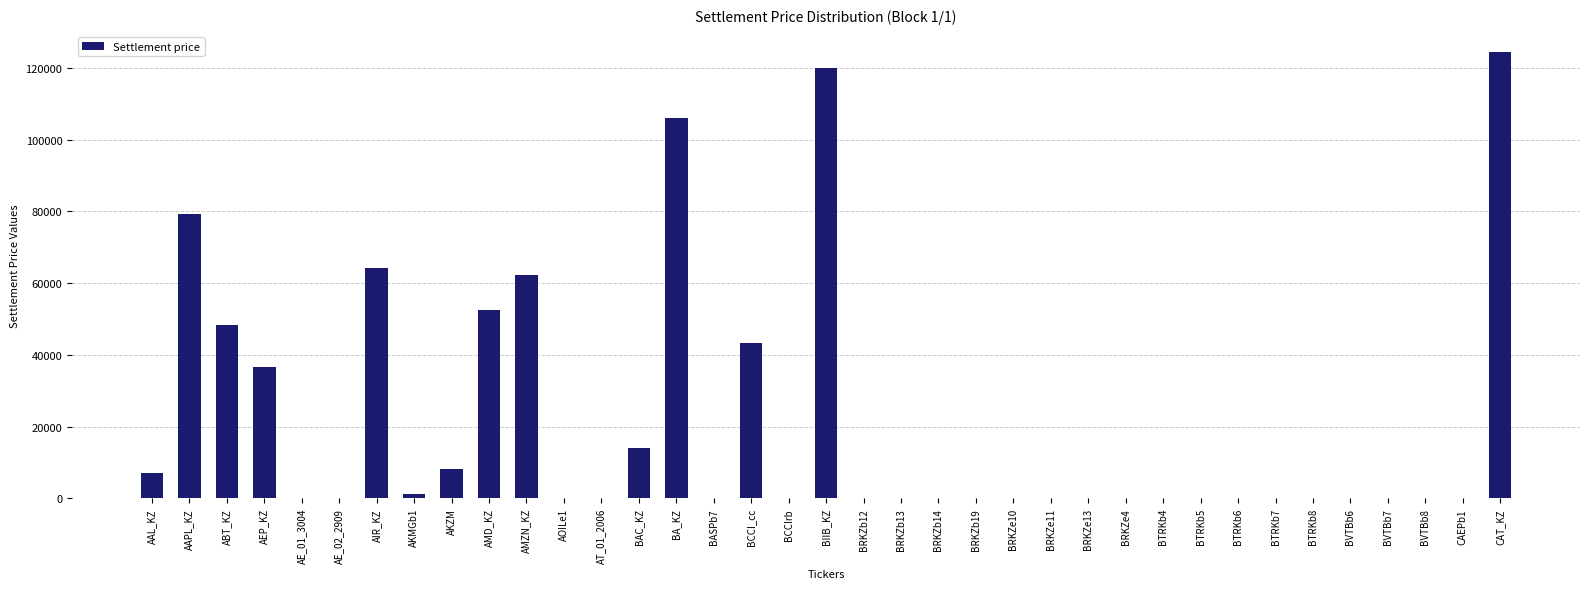

Approximately how many times larger is the value at BIIB_KZ compared to BAC_KZ?

8.5